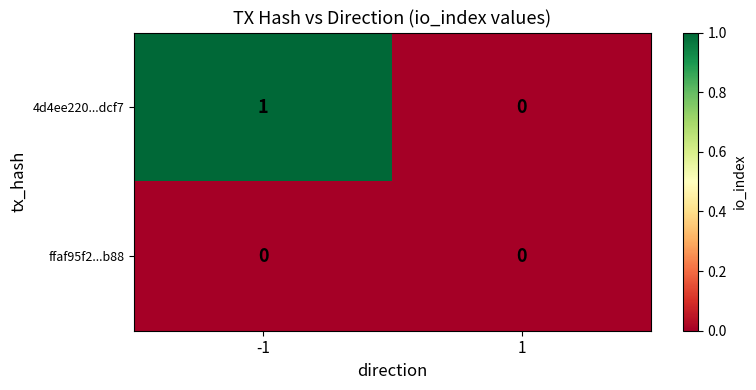

List the series in order of their peak value, lowest first.

ffaf95f2...b88, 4d4ee220...dcf7